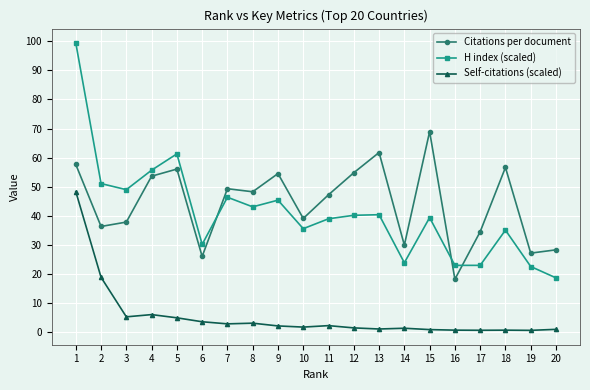

What is the spread (max minus min) of values at 6?

26.6